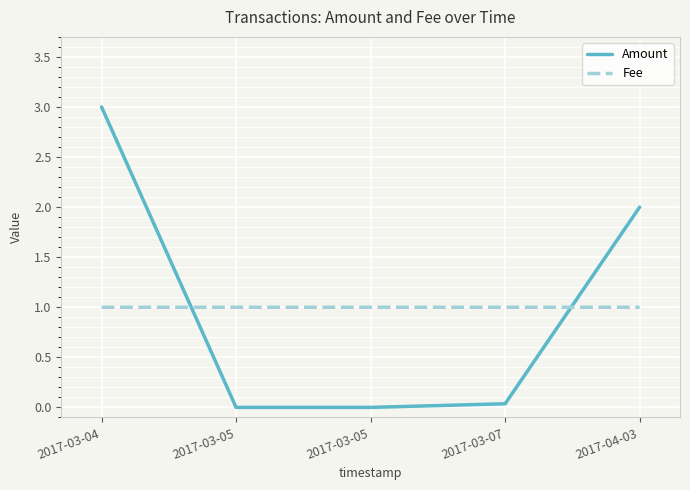

What are all the series names shown in the legend?

Amount, Fee